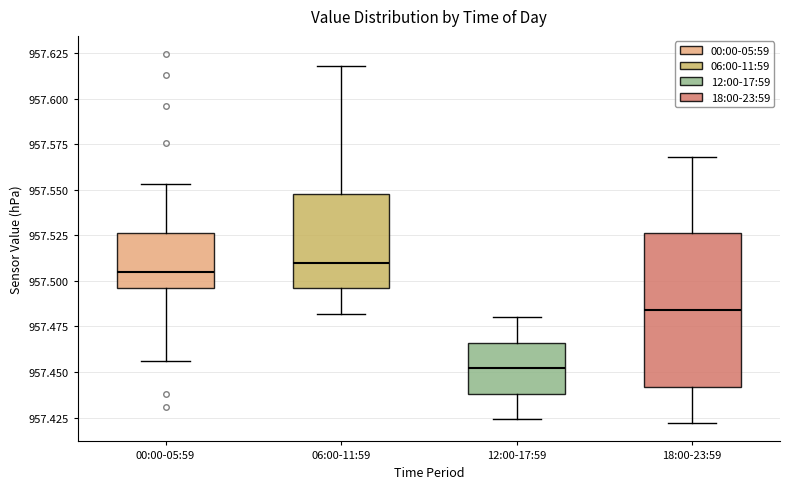

Where does the median line of the box for 06:00-11:59 sit on the y-axis? The values are not printed on the chart, so give them approximately, as read against the axis.

957.510